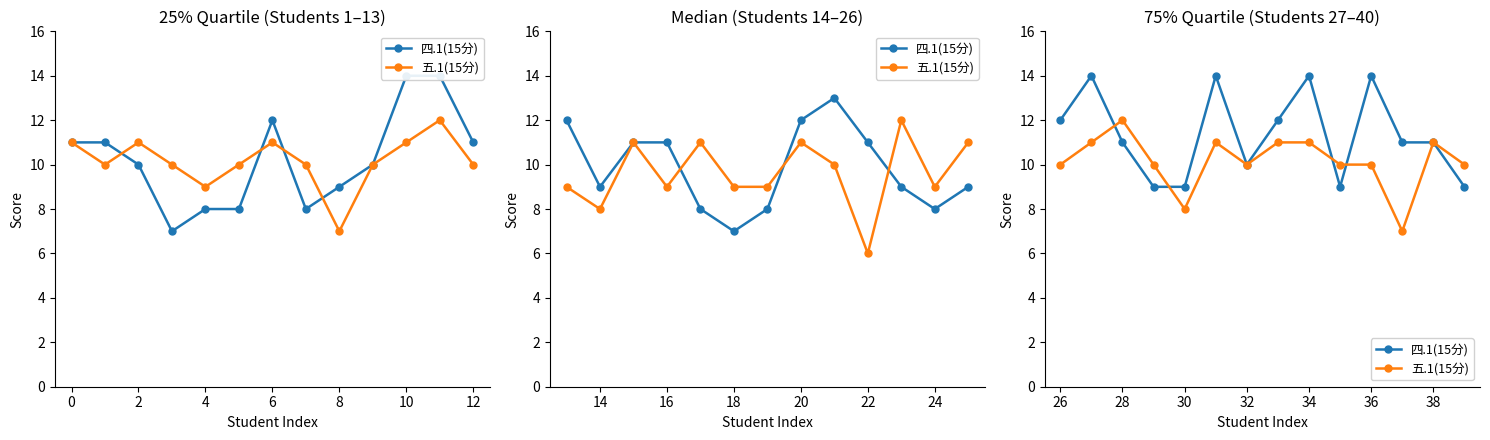

What is the label of the 13th point from the left?

38